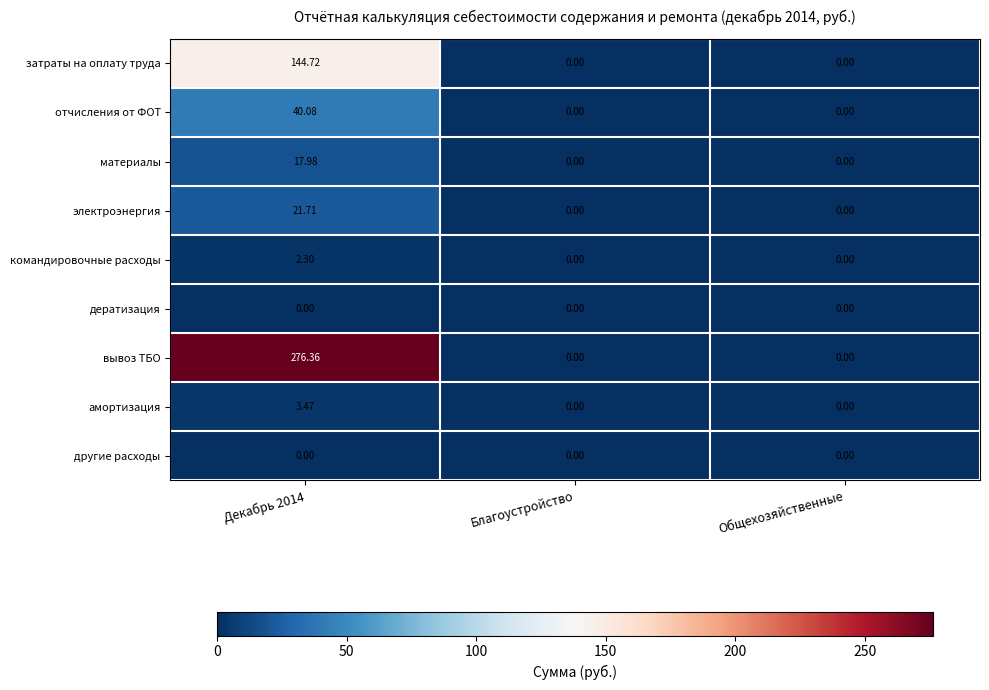

Which series has the largest total across all categories?

вывоз ТБО